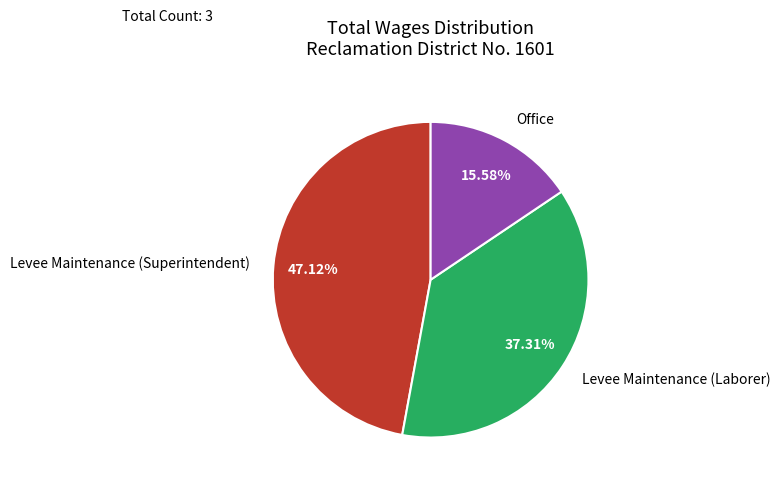

What portion of the pie excludes Levee Maintenance (Superintendent)?

52.9%